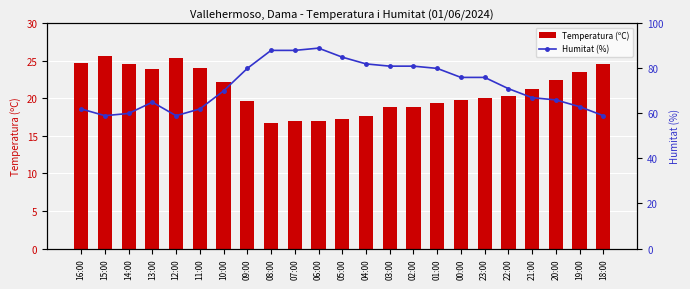

What is the total value across all series at 08:00?

104.7